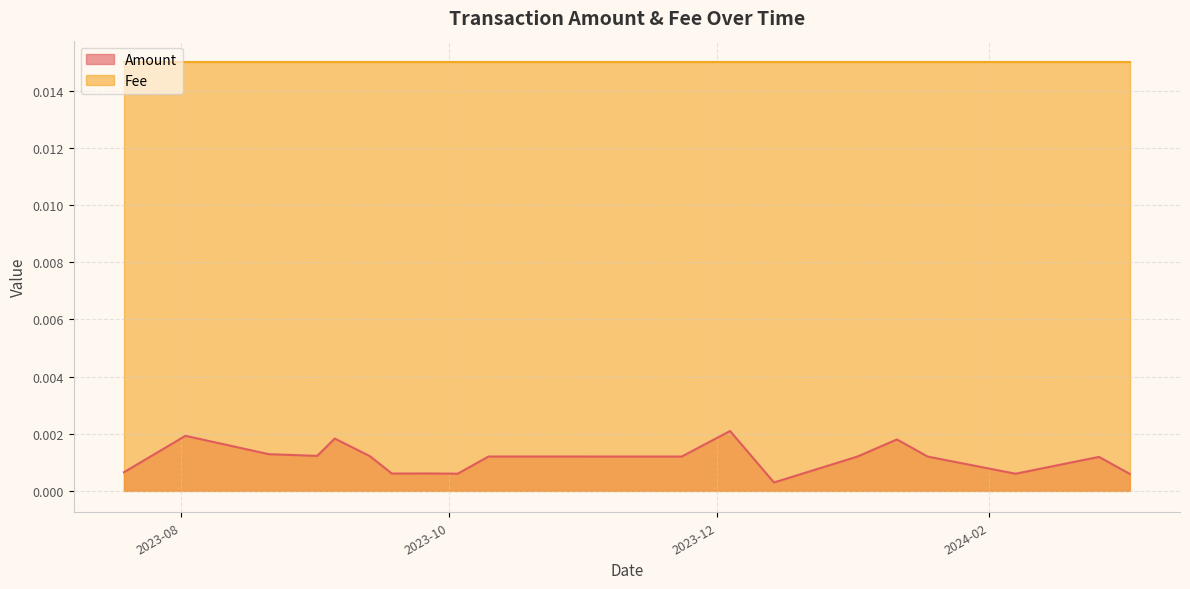

Between 2023-09-18 and 2023-08-02, which is larger?

2023-08-02